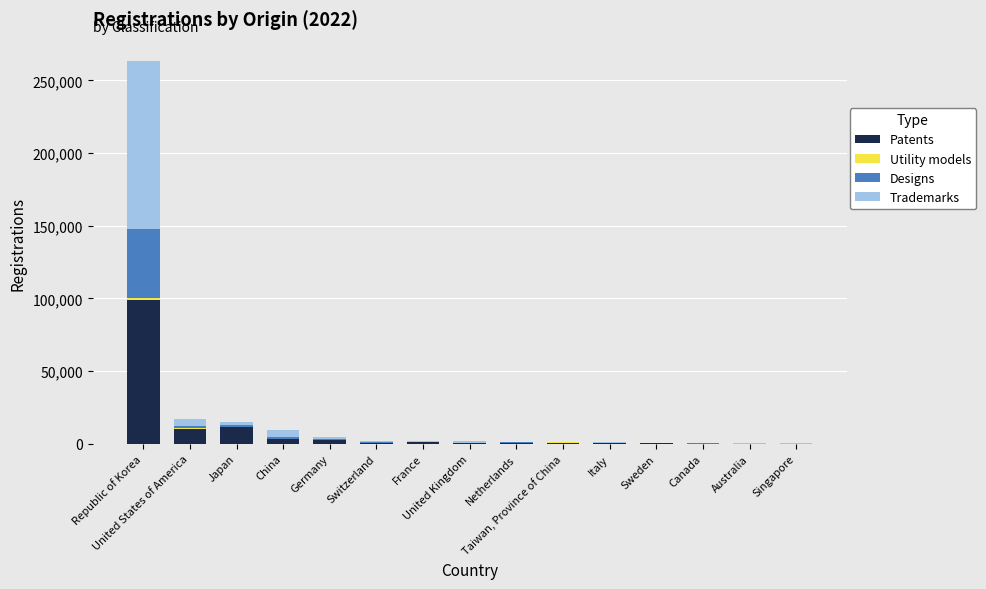

What is the highest value of the Patents series?

99202